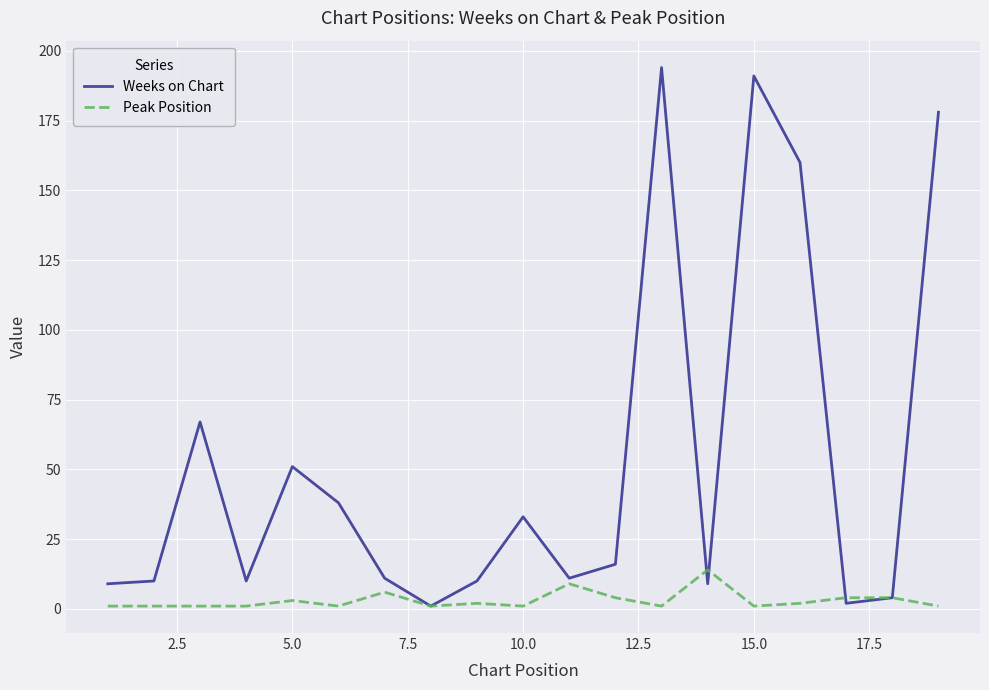

Which series has the largest total across all categories?

Weeks on Chart